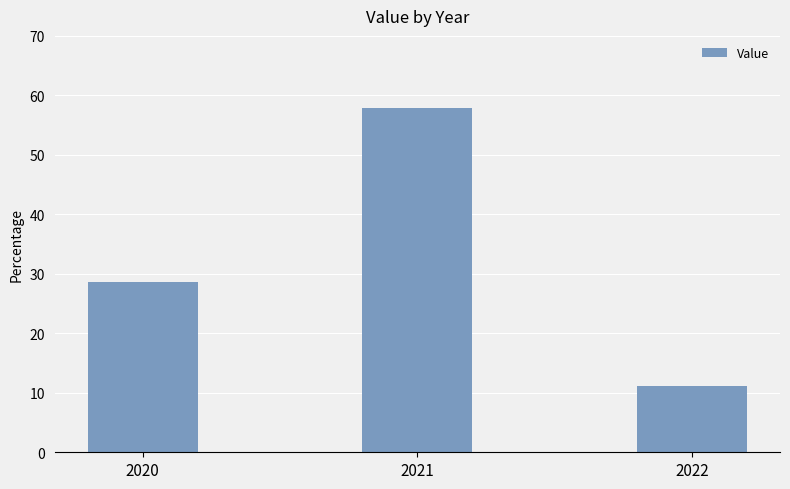

List the labels in order of value, smallest first.

2022, 2020, 2021